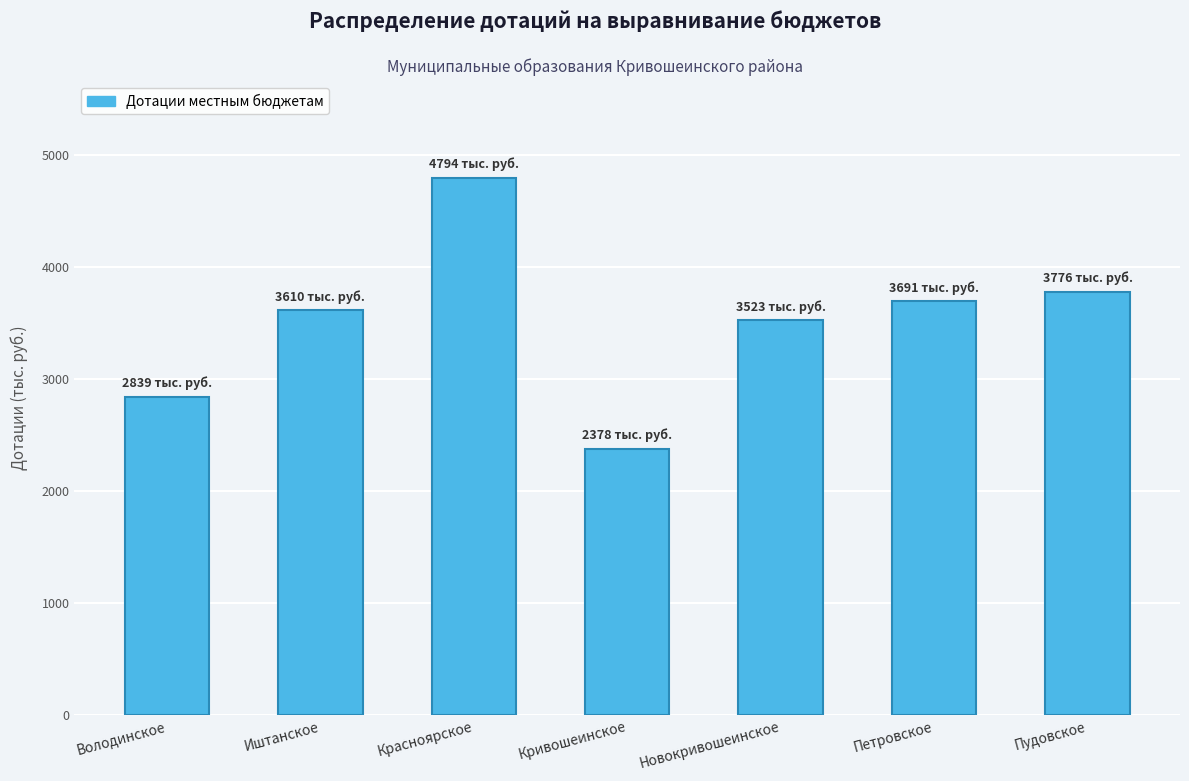

What is the minimum value shown in the chart?

2378